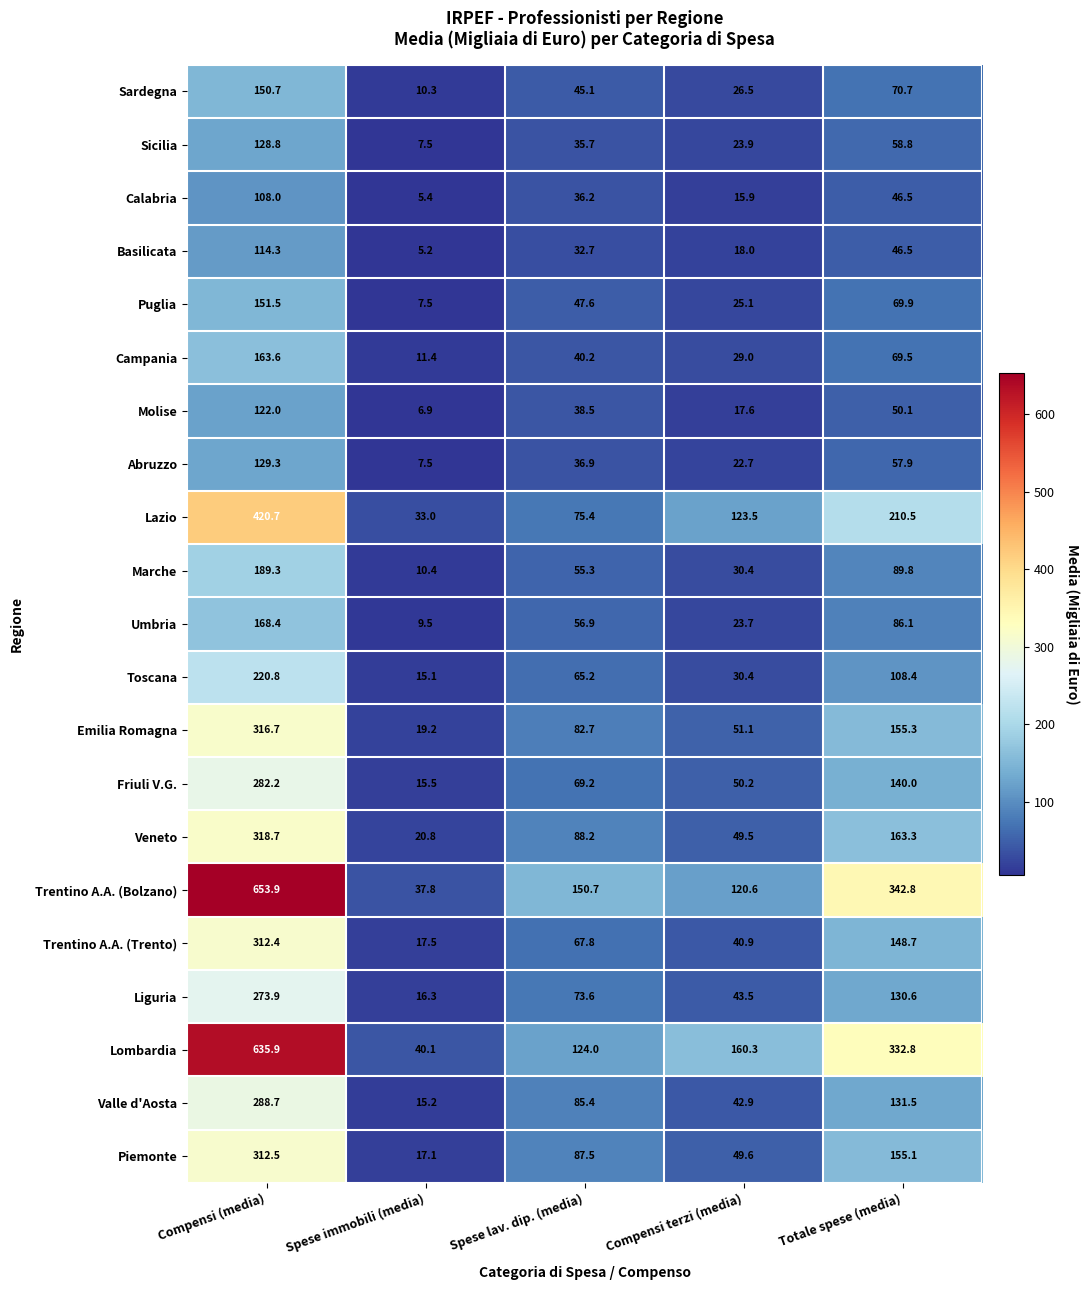

List the series in order of their peak value, highest first.

Trentino A.A. (Bolzano), Lombardia, Lazio, Veneto, Emilia Romagna, Piemonte, Trentino A.A. (Trento), Valle d'Aosta, Friuli V.G., Liguria, Toscana, Marche, Umbria, Campania, Puglia, Sardegna, Abruzzo, Sicilia, Molise, Basilicata, Calabria